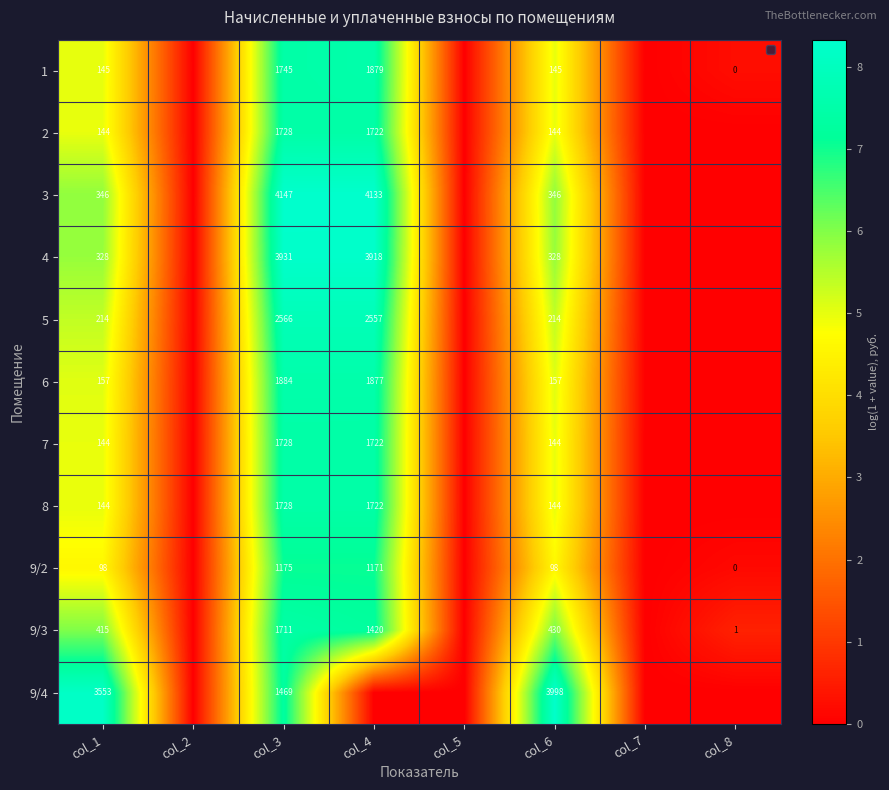

True or false: 9/3 has a value of 1420 at col_4.

True